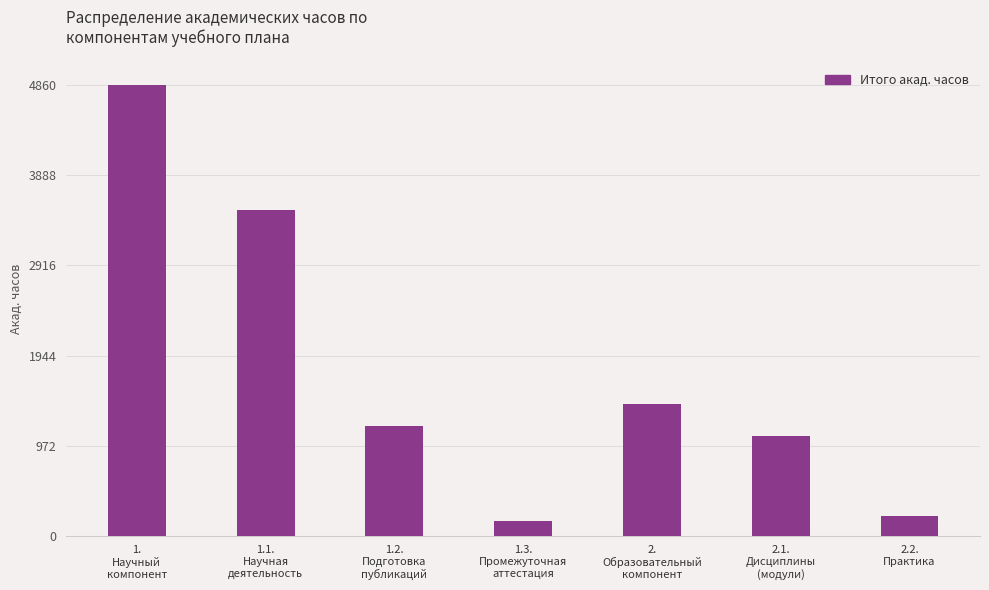

Rank the categories by value from highest to lowest.

1.
Научный
компонент, 1.1.
Научная
деятельность, 2.
Образовательный
компонент, 1.2.
Подготовка
публикаций, 2.1.
Дисциплины
(модули), 2.2.
Практика, 1.3.
Промежуточная
аттестация